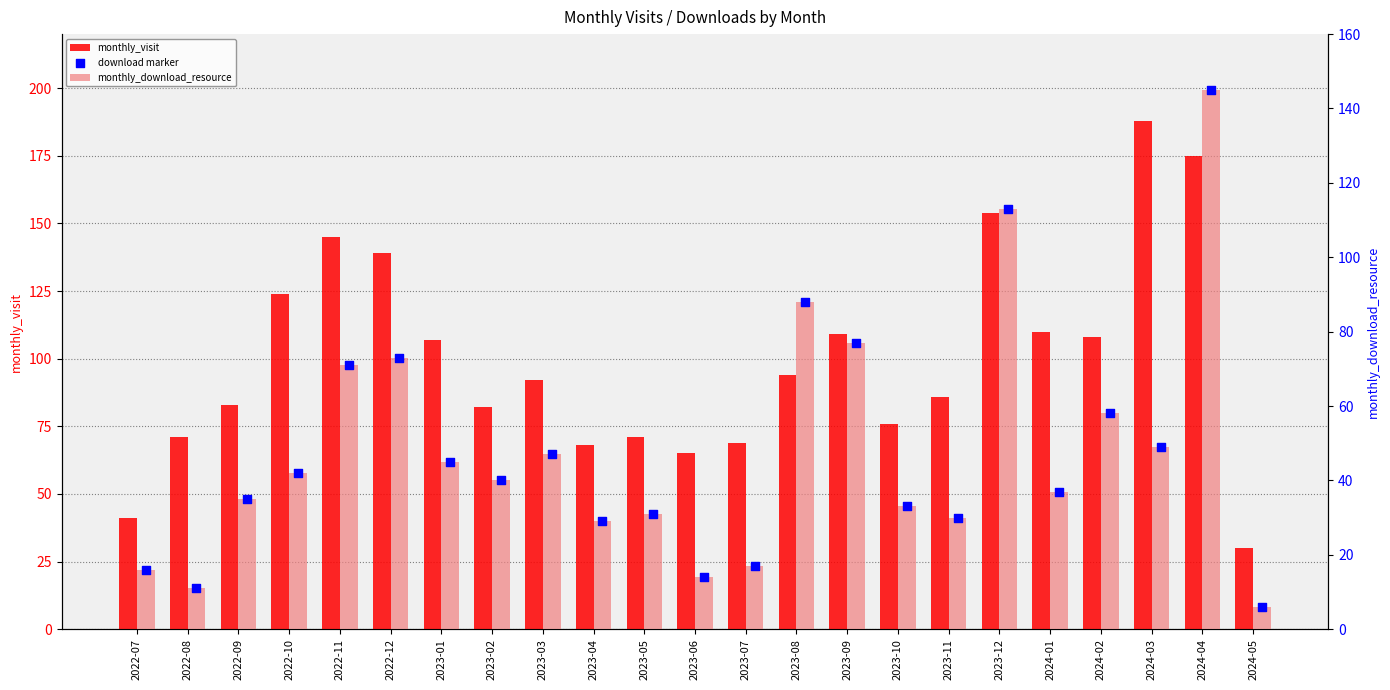

Is the value of monthly_download_resource at 2023-02 greater than the value of download marker at 2023-05?

Yes